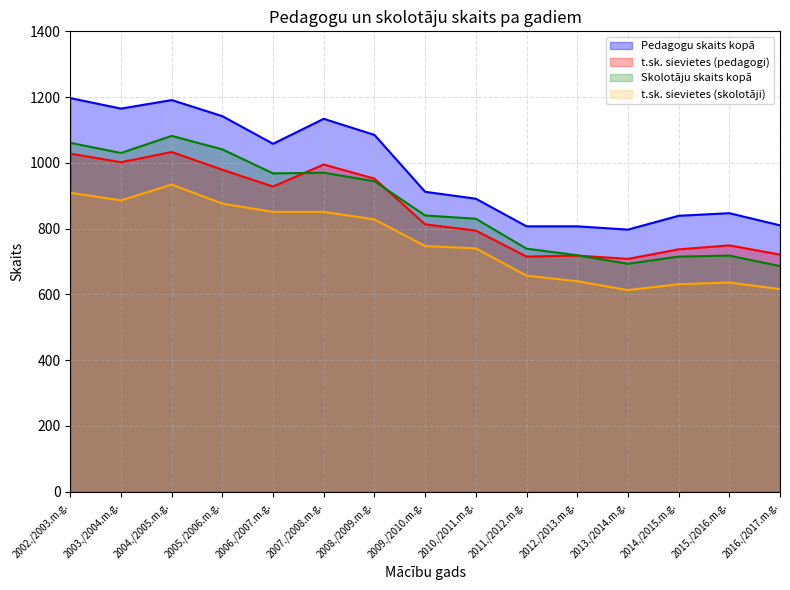

Is it true that Skolotāju skaits kopā equals 1072 at 2011./2012.m.g.?

False